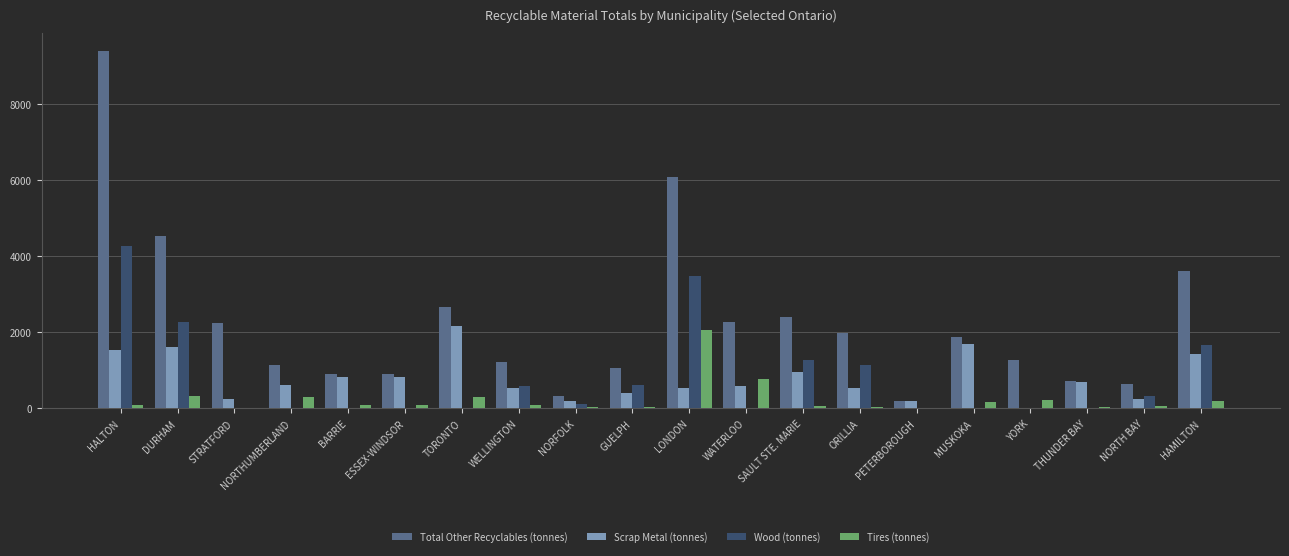

How many groups of bars are there?

20